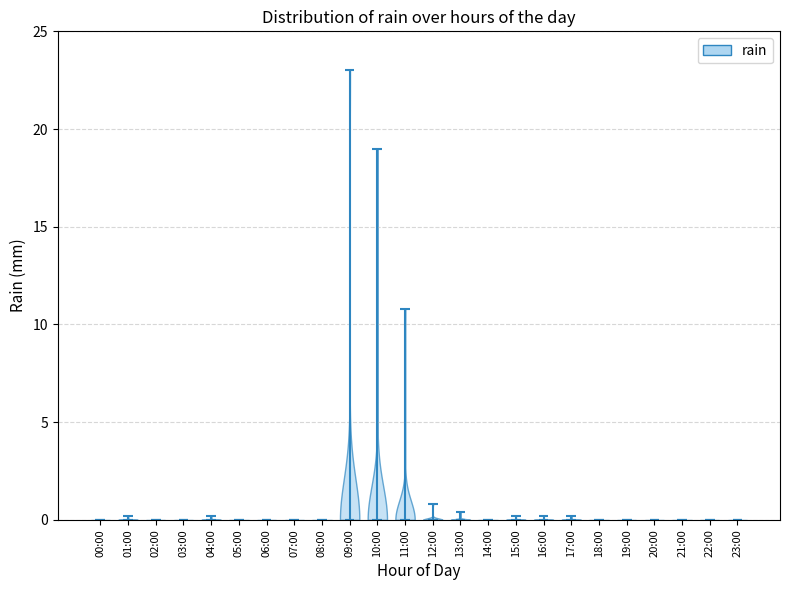

Reading left to right, read every violin against the y-axis: where its median line is, and the lowest and highest points it reaches. The values are not printed on the chart, so give them approximately, as read against the axis.

00:00: median line 0.0, lowest point 0.0, highest point 0.0
01:00: median line 0.0, lowest point 0.0, highest point 0.0
02:00: median line 0.0, lowest point 0.0, highest point 0.0
03:00: median line 0.0, lowest point 0.0, highest point 0.0
04:00: median line 0.0, lowest point 0.0, highest point 0.0
05:00: median line 0.0, lowest point 0.0, highest point 0.0
06:00: median line 0.0, lowest point 0.0, highest point 0.0
07:00: median line 0.0, lowest point 0.0, highest point 0.0
08:00: median line 0.0, lowest point 0.0, highest point 0.0
09:00: median line 0.0, lowest point 0.0, highest point 23.0
10:00: median line 0.0, lowest point 0.0, highest point 19.0
11:00: median line 0.0, lowest point 0.0, highest point 11.0
12:00: median line 0.0, lowest point 0.0, highest point 1.0
13:00: median line 0.0, lowest point 0.0, highest point 0.5
14:00: median line 0.0, lowest point 0.0, highest point 0.0
15:00: median line 0.0, lowest point 0.0, highest point 0.0
16:00: median line 0.0, lowest point 0.0, highest point 0.0
17:00: median line 0.0, lowest point 0.0, highest point 0.0
18:00: median line 0.0, lowest point 0.0, highest point 0.0
19:00: median line 0.0, lowest point 0.0, highest point 0.0
20:00: median line 0.0, lowest point 0.0, highest point 0.0
21:00: median line 0.0, lowest point 0.0, highest point 0.0
22:00: median line 0.0, lowest point 0.0, highest point 0.0
23:00: median line 0.0, lowest point 0.0, highest point 0.0